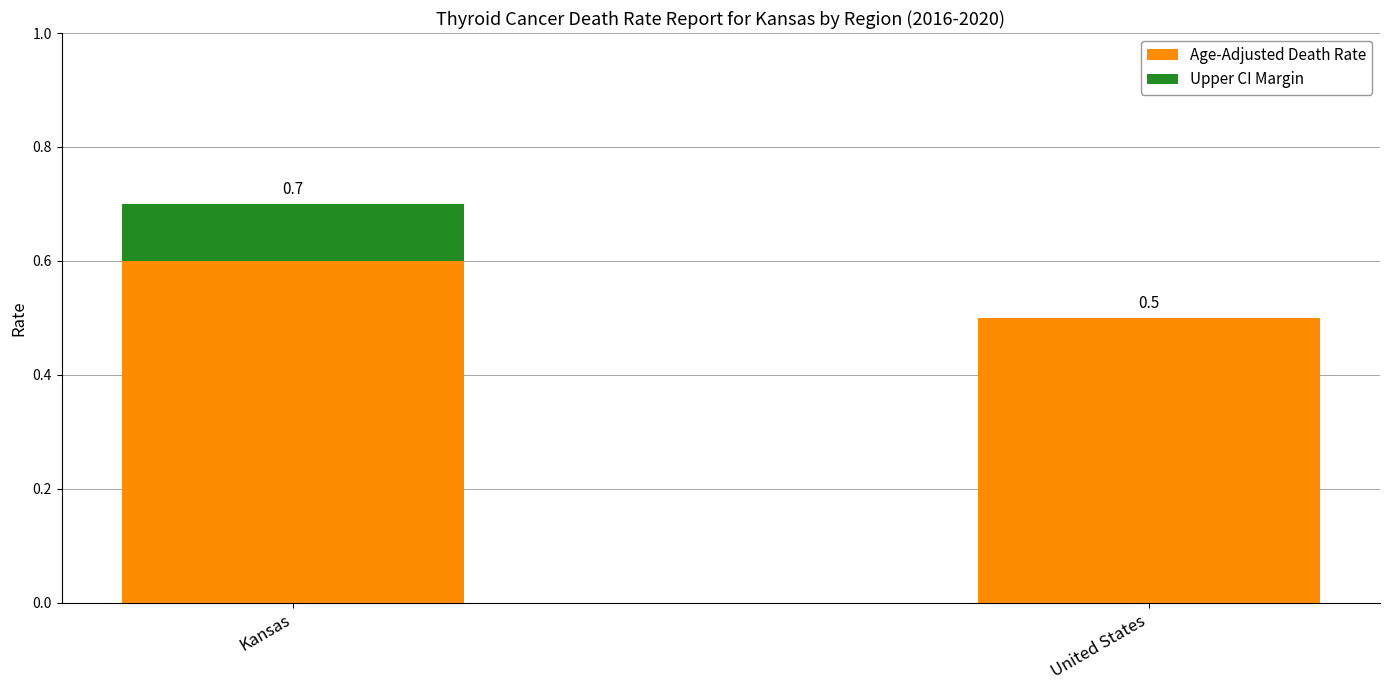

What are all the series names shown in the legend?

Age-Adjusted Death Rate, Upper CI Margin